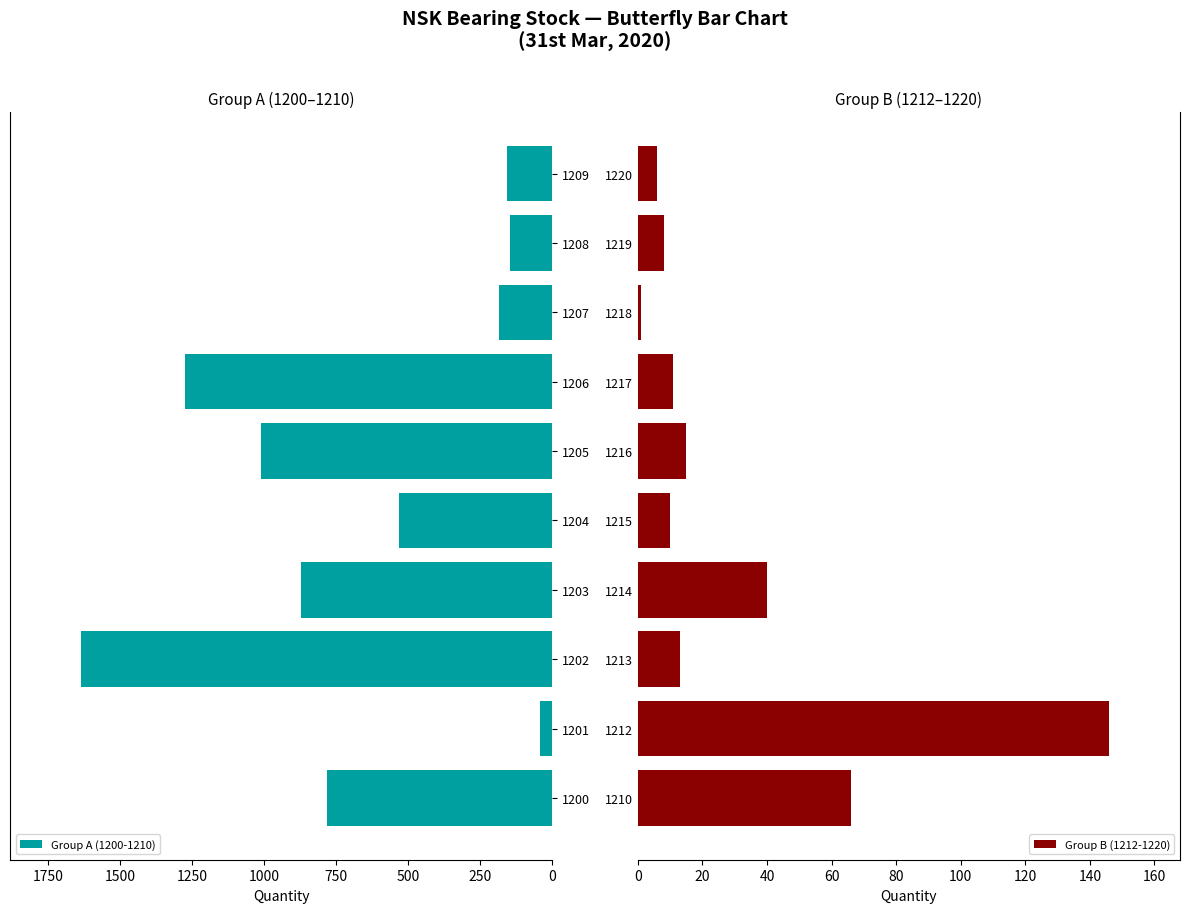

What is the sum of all Group A (1200-1210) values?

6638